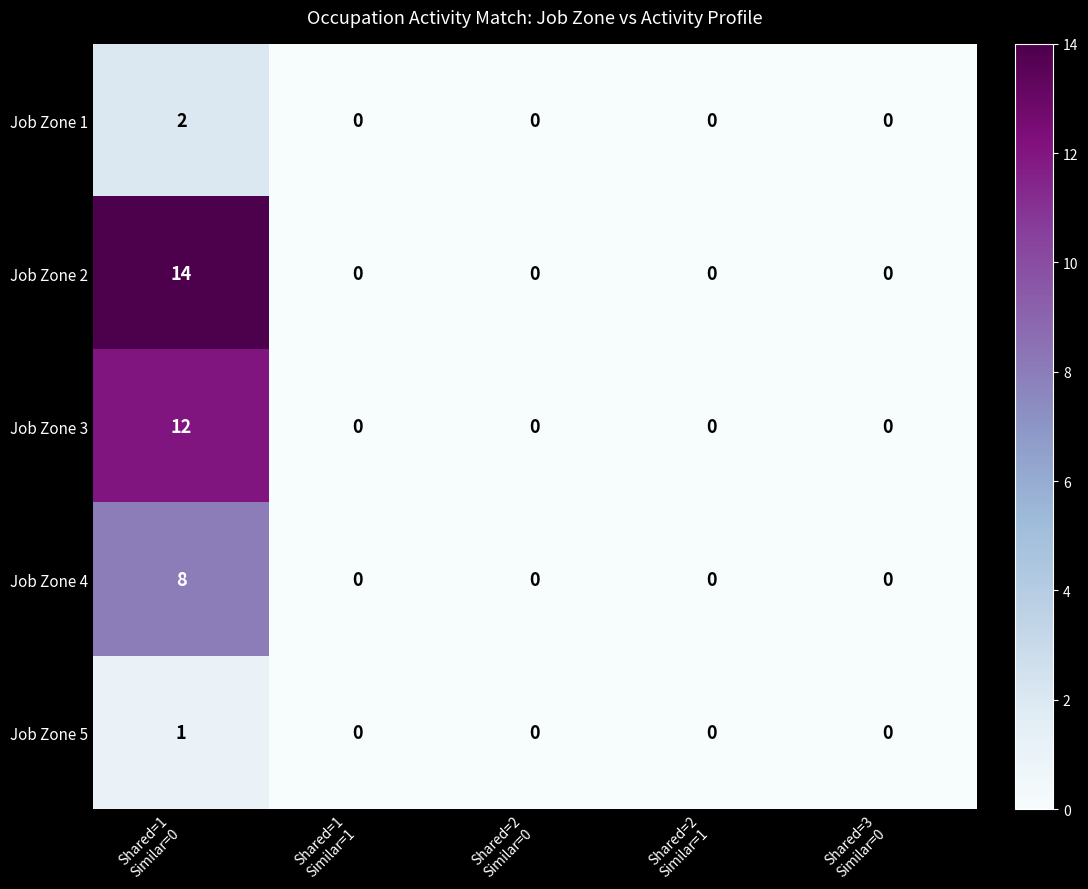

What is the maximum value shown in the chart?

14